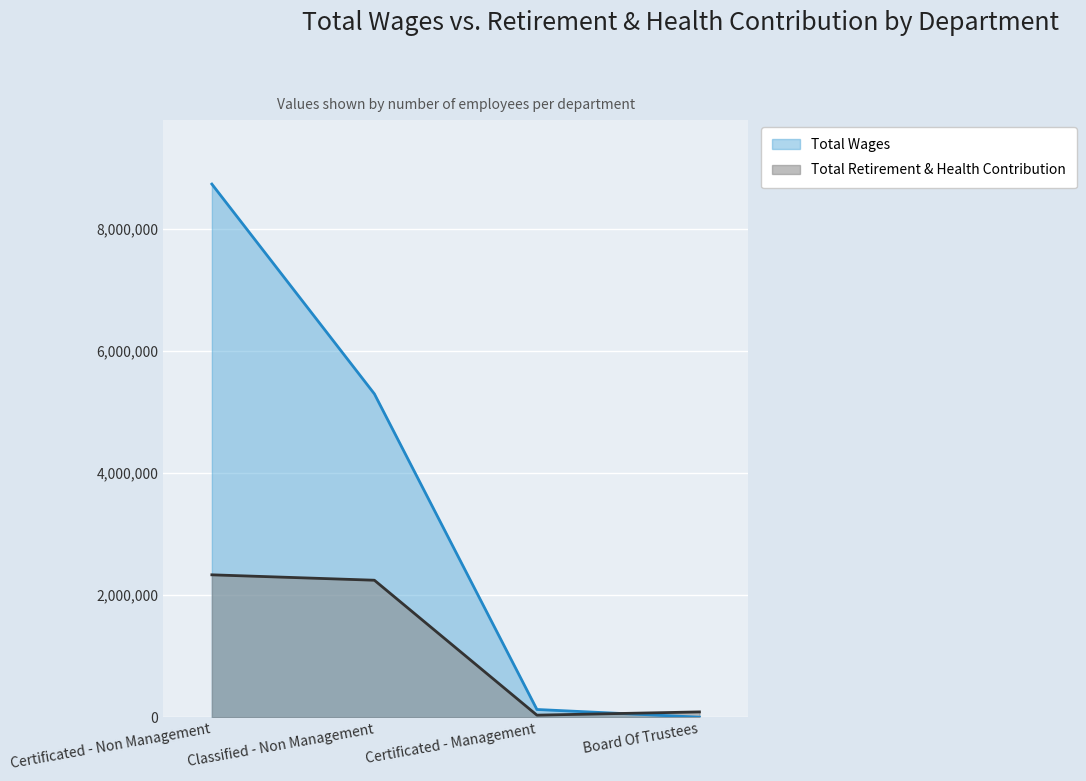

True or false: Total Wages has a value of 8727920 at Certificated - Non Management.

True